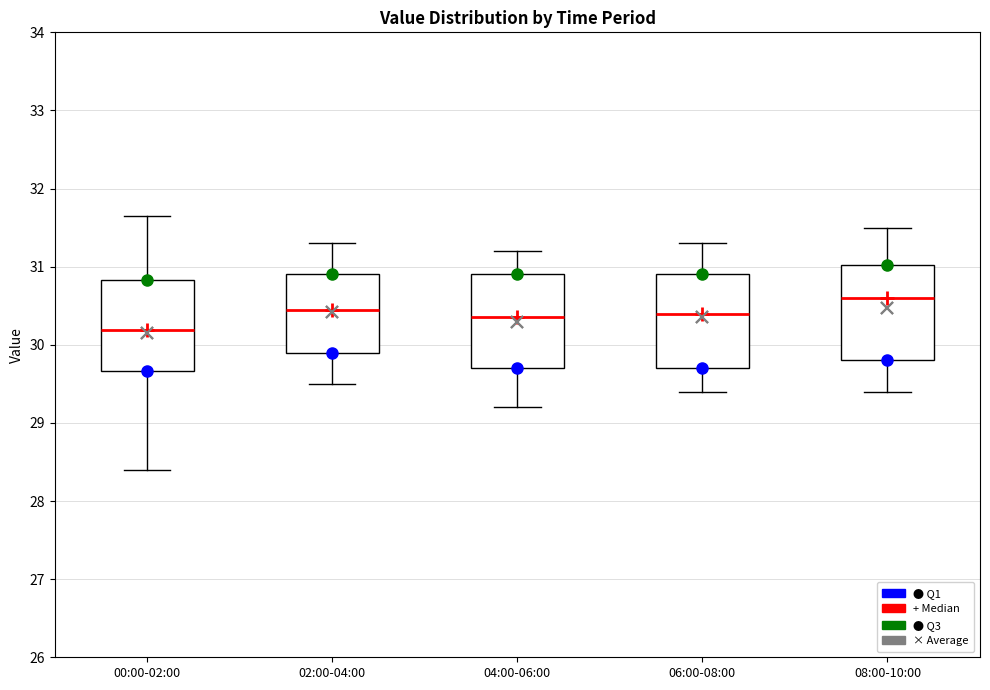

Where does the median line of the box for 02:00-04:00 sit on the y-axis? The values are not printed on the chart, so give them approximately, as read against the axis.

30.5